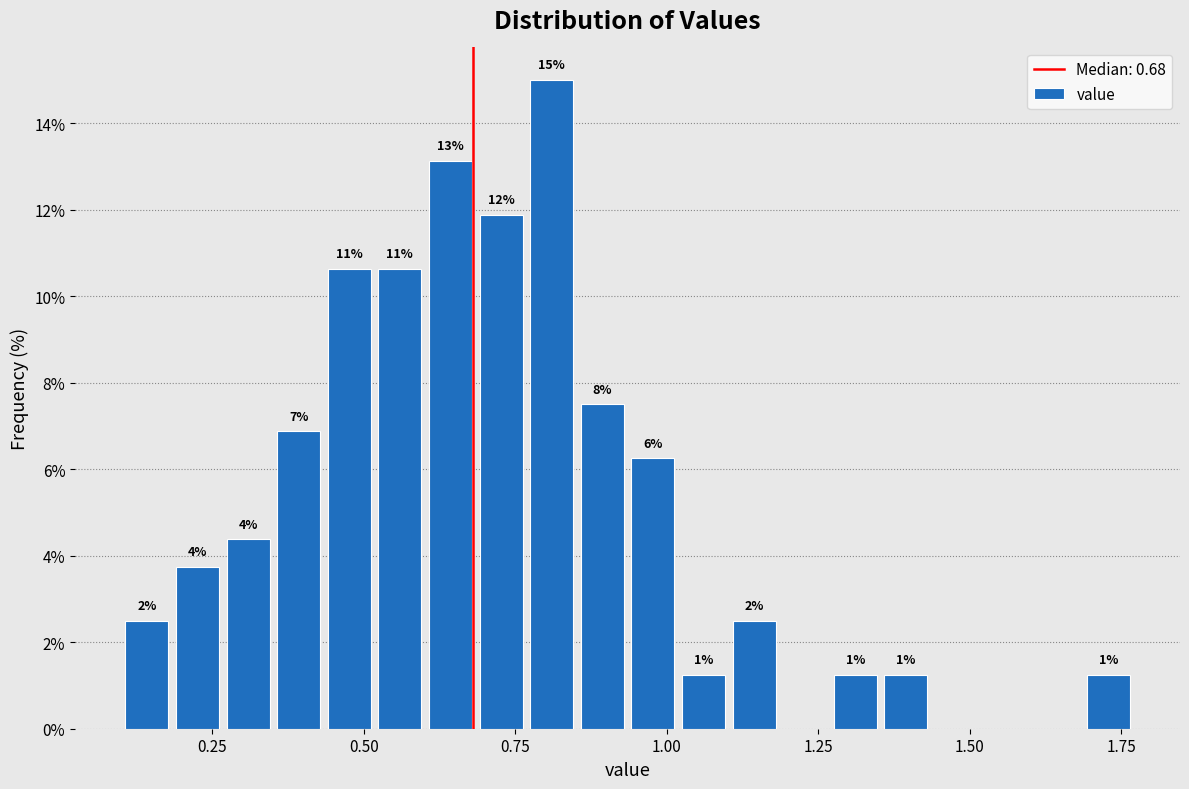

Read against the x-axis, roughly where is the centre of the tallest bar?

0.80